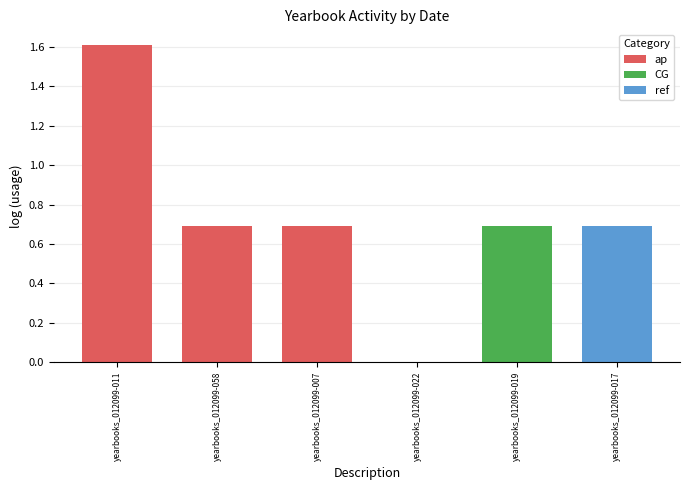

Are the bars horizontal?

No